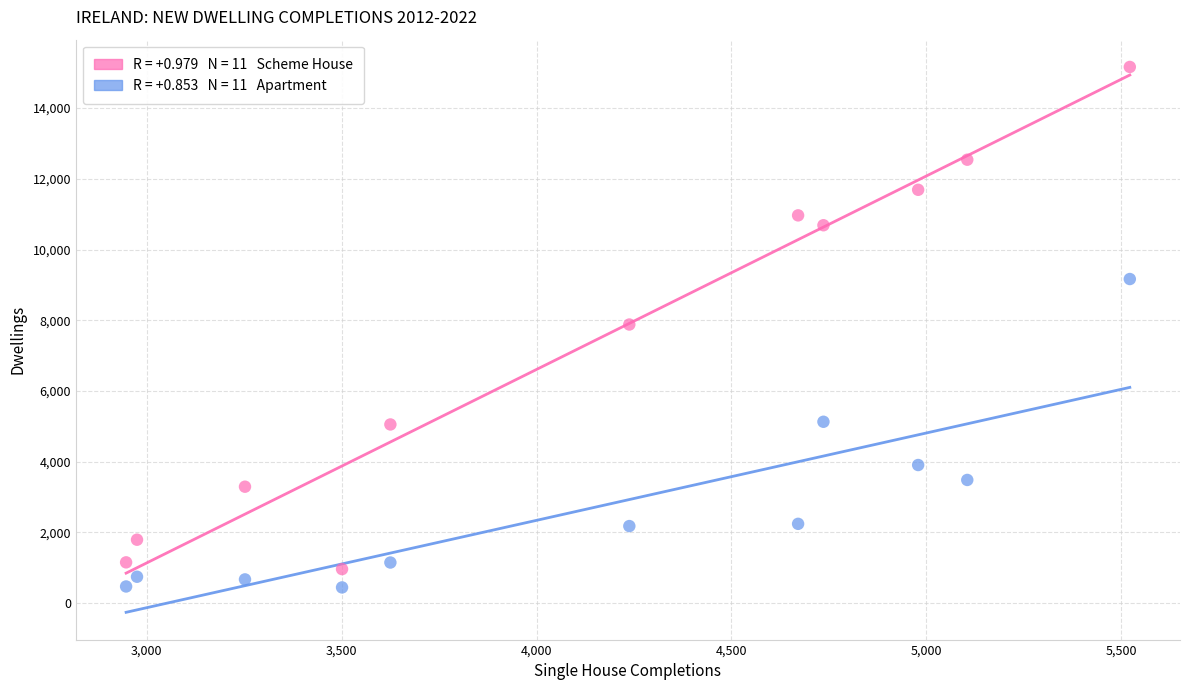

Across all data points, what is the range of Y values (max minus min)?

14717